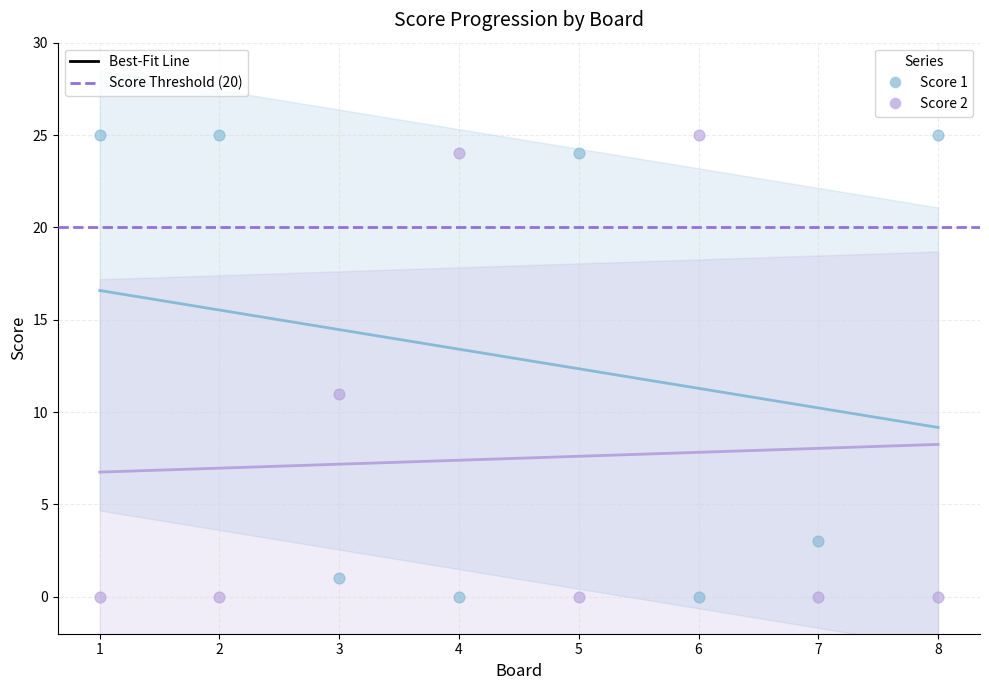

Across all series, what Y value is closest to 12?

11